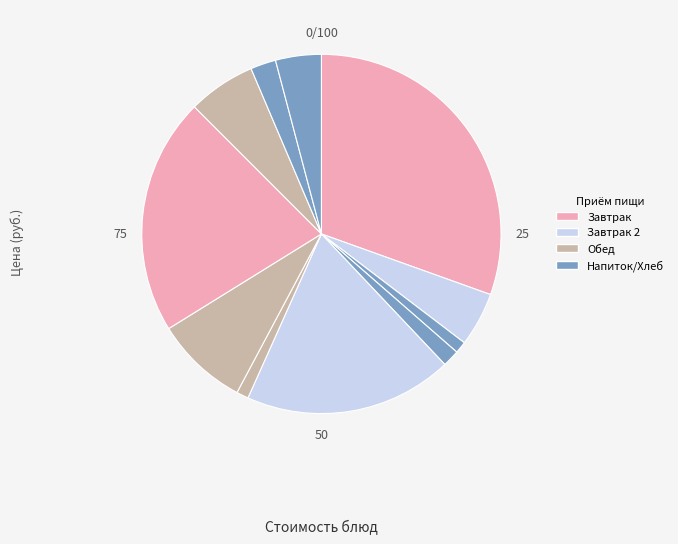

To the nearest percent, what is the difference between the largest and smallest slice percentages?

29%